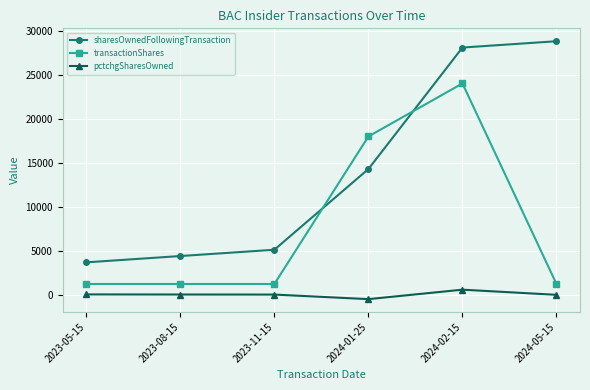

How many series are shown in this chart?

3